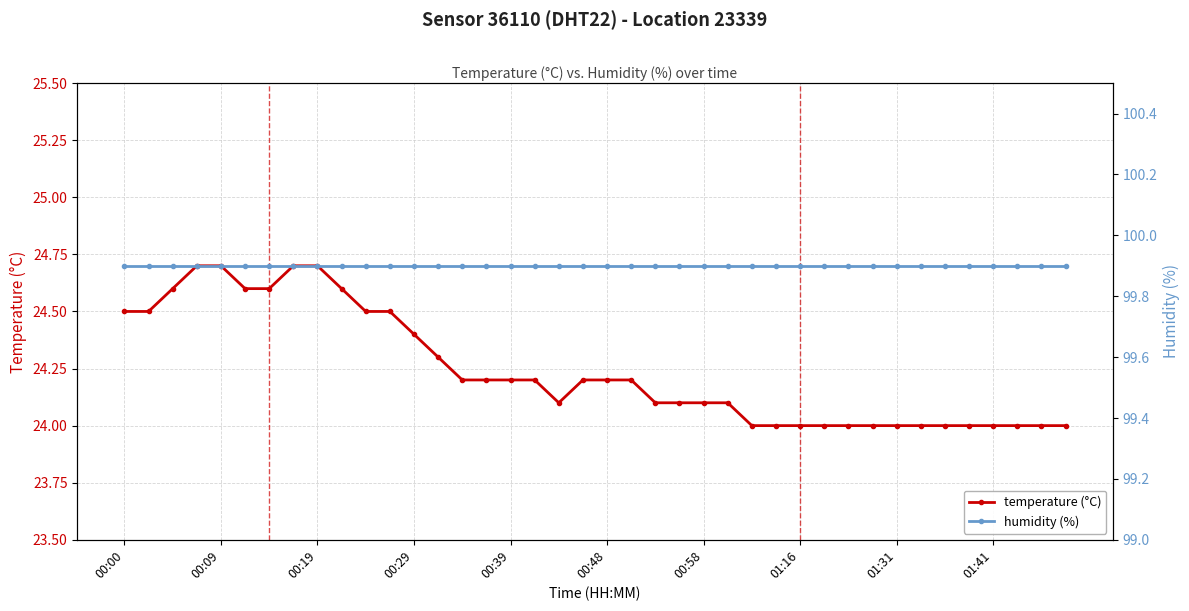

Reading right to left, extract all data points from this chart.

temperature: 24.0	24.0	24.0	24.0	24.0	24.0	24.0	24.0	24.0	24.0	24.0	24.0	24.0	24.0	24.1	24.1	24.1	24.1	24.2	24.2	24.2	24.1	24.2	24.2	24.2	24.2	24.3	24.4	24.5	24.5	24.6	24.7	24.7	24.6	24.6	24.7	24.7	24.6	24.5	24.5
humidity: 99.9	99.9	99.9	99.9	99.9	99.9	99.9	99.9	99.9	99.9	99.9	99.9	99.9	99.9	99.9	99.9	99.9	99.9	99.9	99.9	99.9	99.9	99.9	99.9	99.9	99.9	99.9	99.9	99.9	99.9	99.9	99.9	99.9	99.9	99.9	99.9	99.9	99.9	99.9	99.9